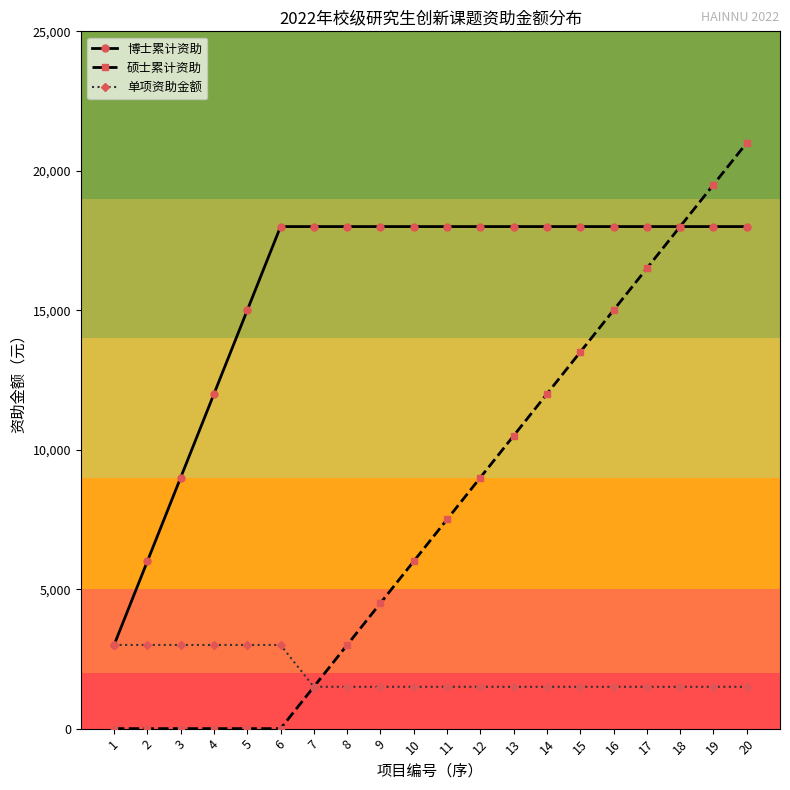

List the series in order of their overall mean, highest first.

博士累计资助, 硕士累计资助, 单项资助金额